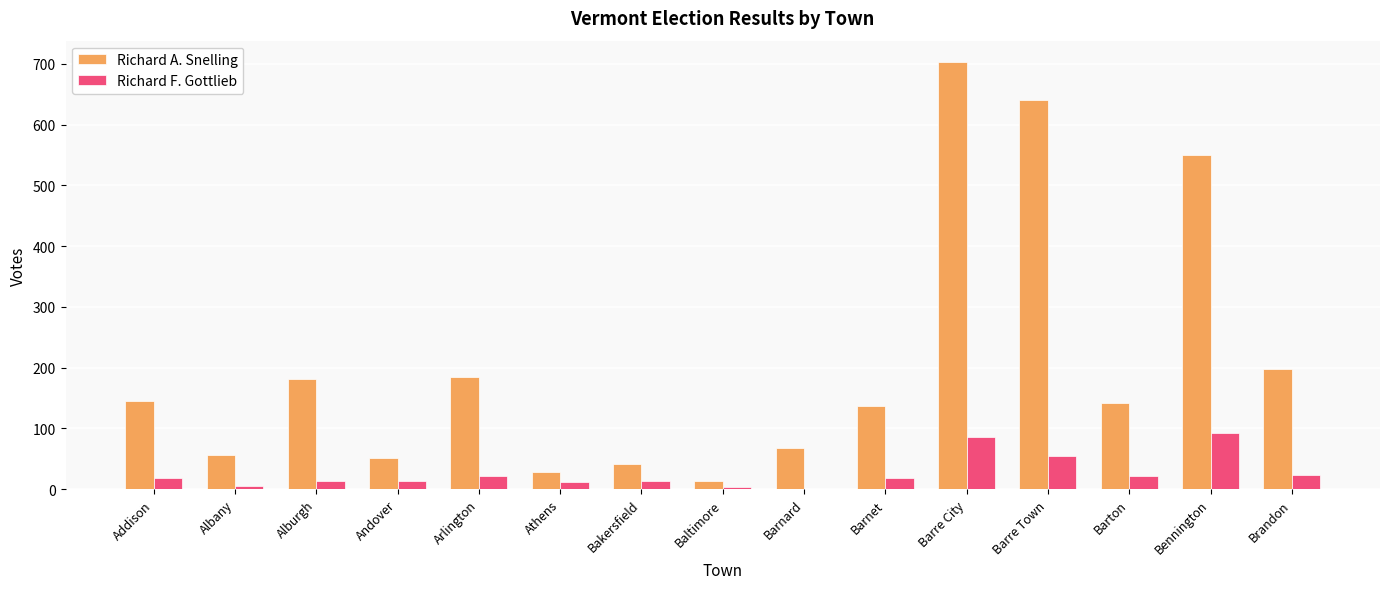

True or false: Richard A. Snelling has a value of 68 at Barnard.

True